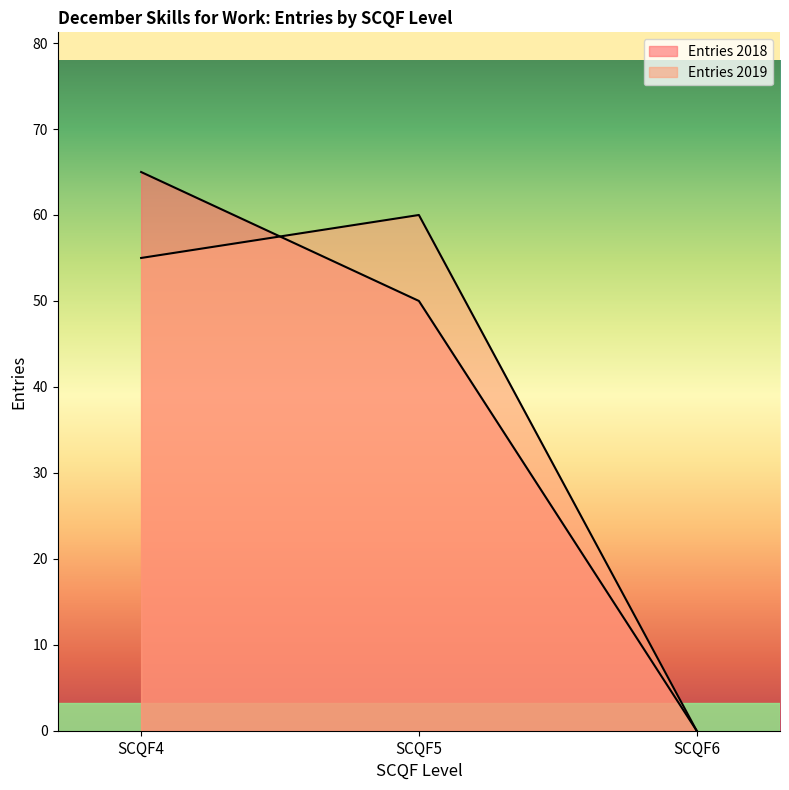

Which has a higher value, SCQF6 or SCQF5?

SCQF5